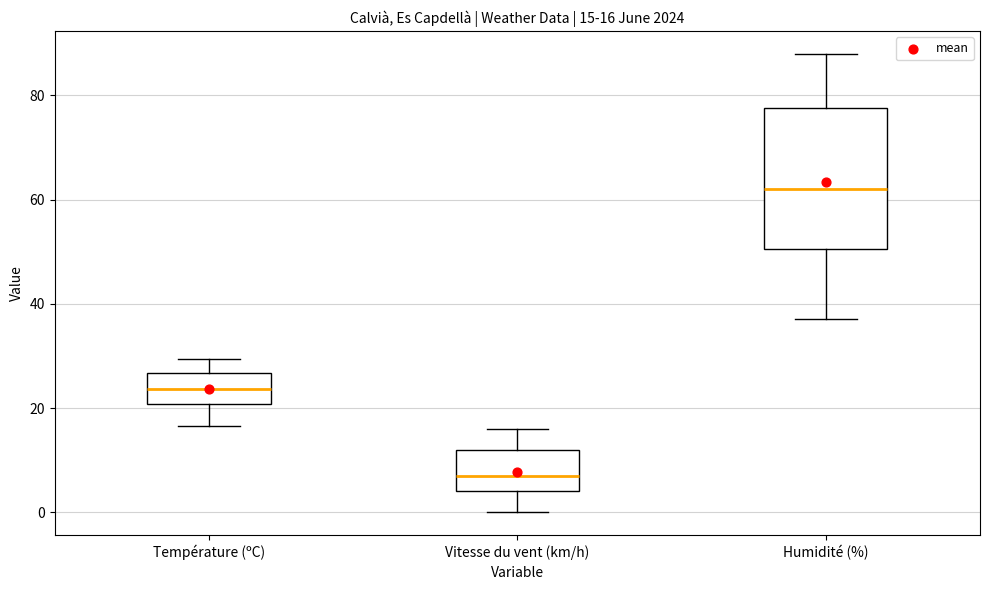

Comparing the boxes themselves (not the whiskers), which one is the tallest?

Humidité (%)